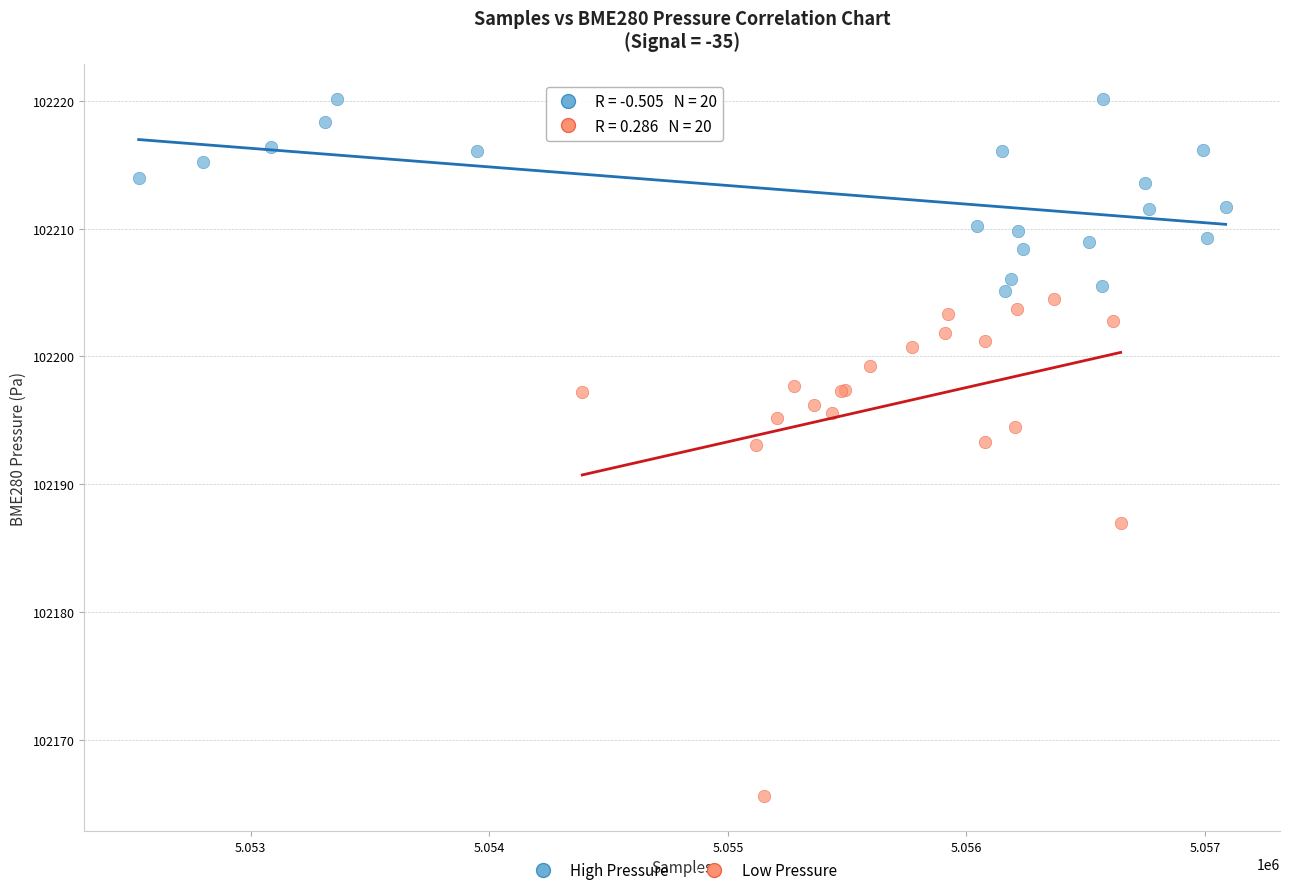

Which series contains the lowest Y value?

Low Pressure